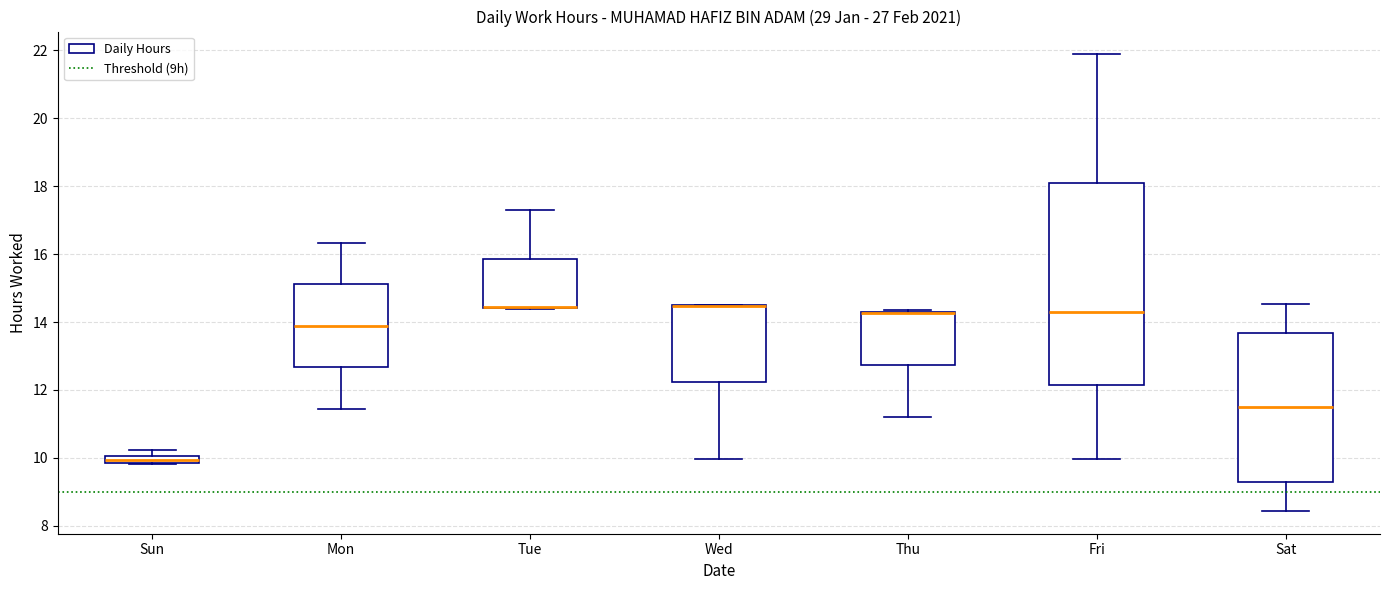

Which box is the tallest, from its lower edge to its upper edge?

Fri